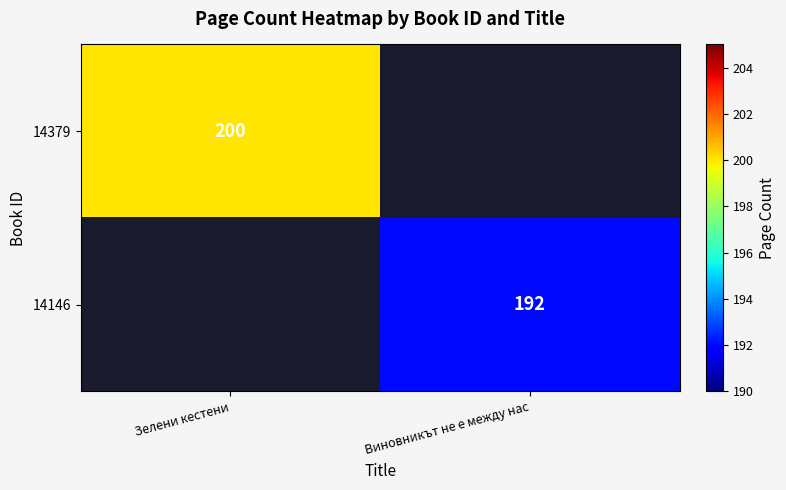

True or false: 14379 has a value of 327 at Зелени кестени.

False